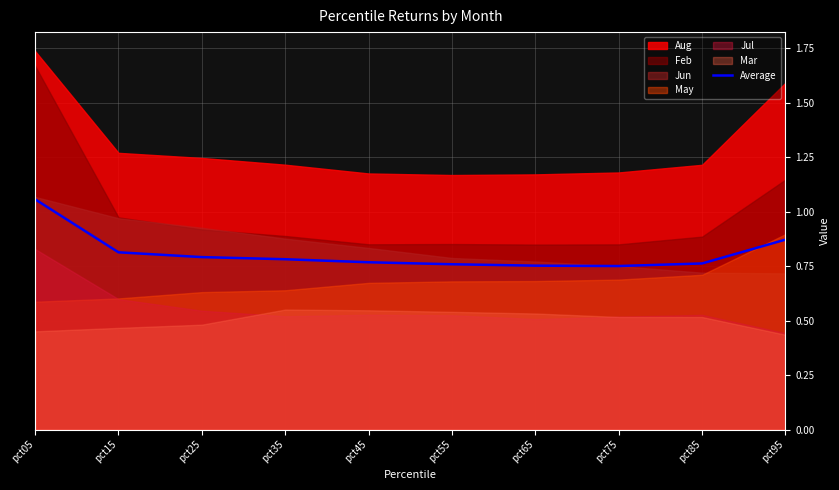

The chart shows a value of 0.5 at pct35. True or false?

False